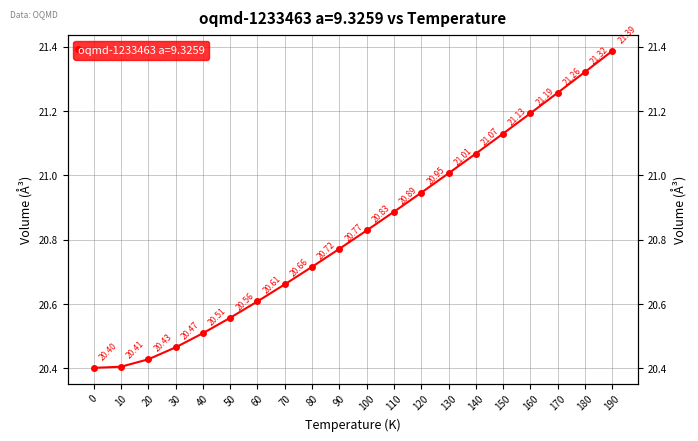

Rank the categories by value from lowest to highest.

0.0, 10.0, 20.0, 30.0, 40.0, 50.0, 60.0, 70.0, 80.0, 90.0, 100.0, 110.0, 120.0, 130.0, 140.0, 150.0, 160.0, 170.0, 180.0, 190.0